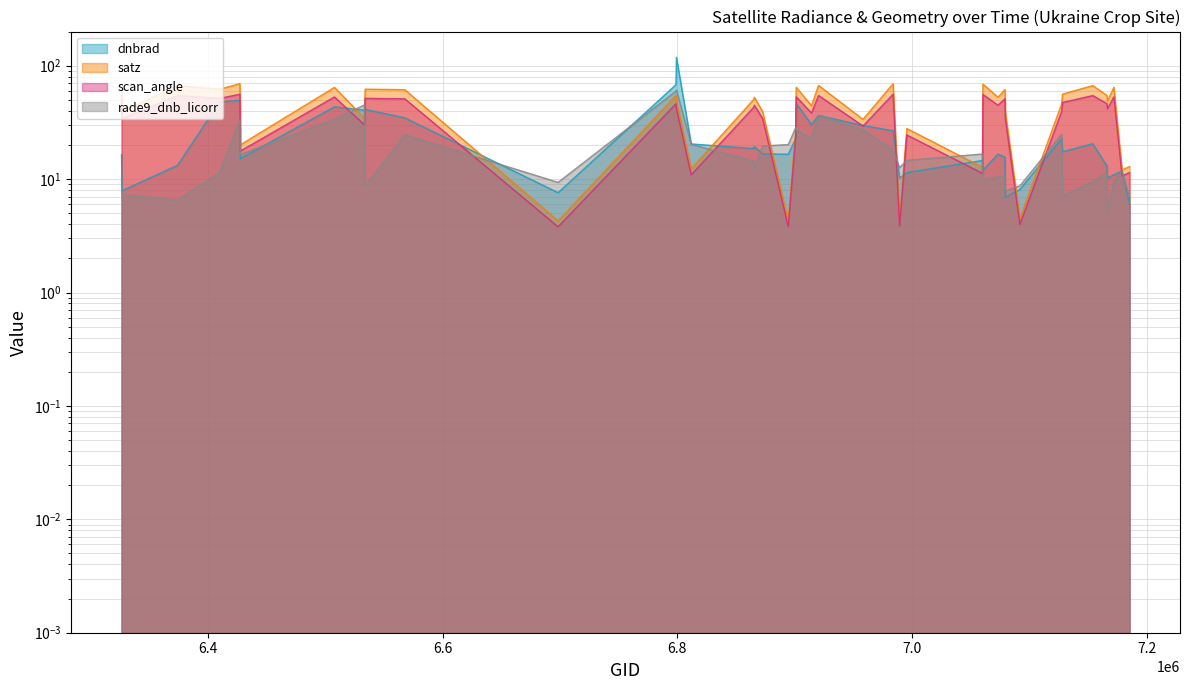

In scan_angle, how many points are higher than both neighbors (excluding endpoints)?

14